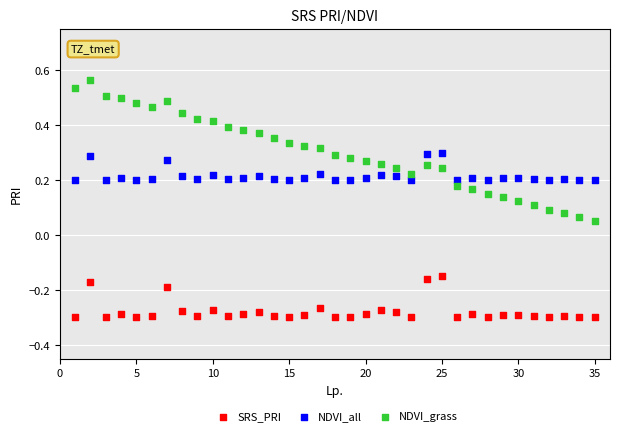

Which series has the largest Y range (max minus min)?

NDVI_grass